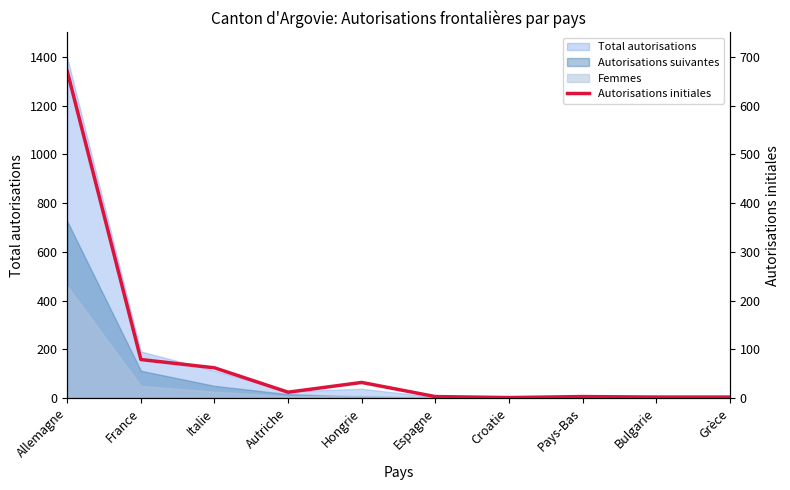

At which category does the data reach its first local valley?

Autriche